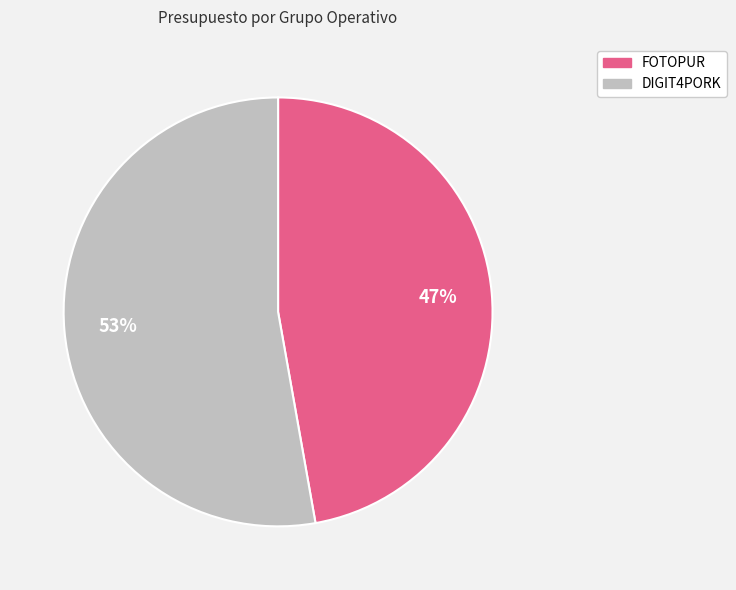

Which has a higher value, FOTOPUR or DIGIT4PORK?

DIGIT4PORK